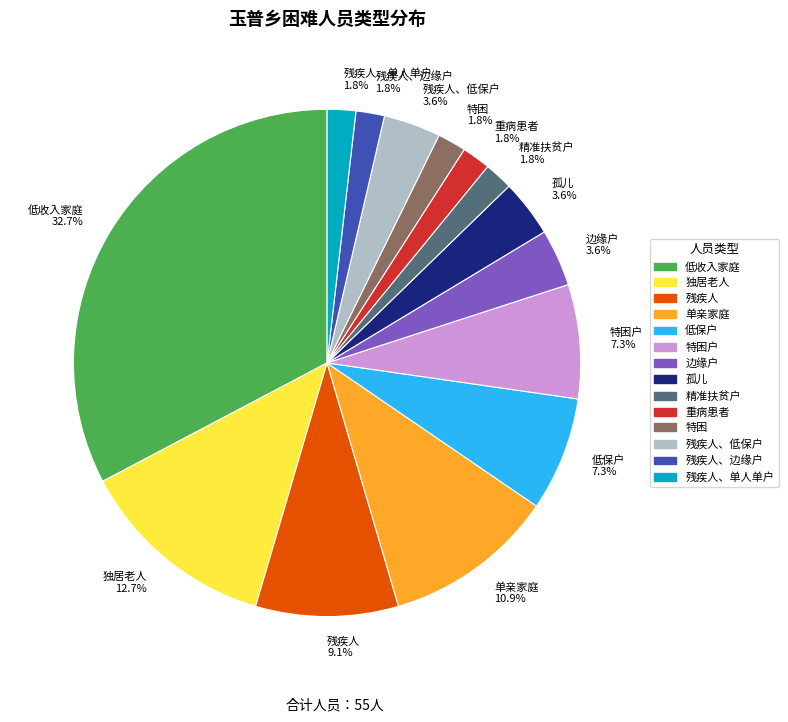

Between 残疾人、低保户 3.6% and 单亲家庭 10.9%, which is larger?

单亲家庭 10.9%